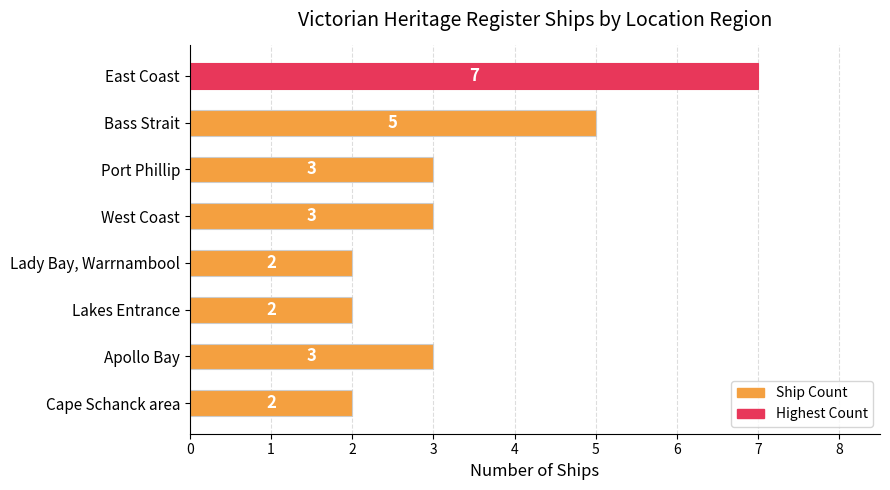

Does the chart contain any negative values?

No